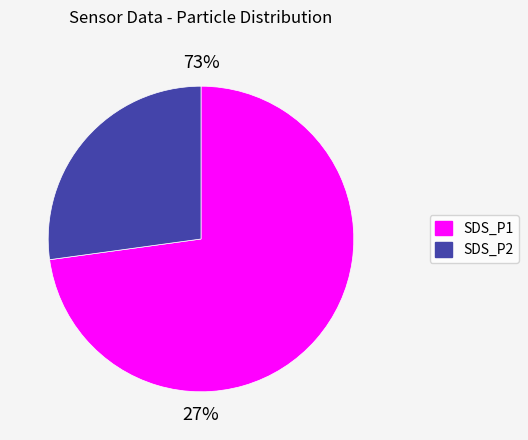

Which slice represents more than half of the pie?

SDS_P1